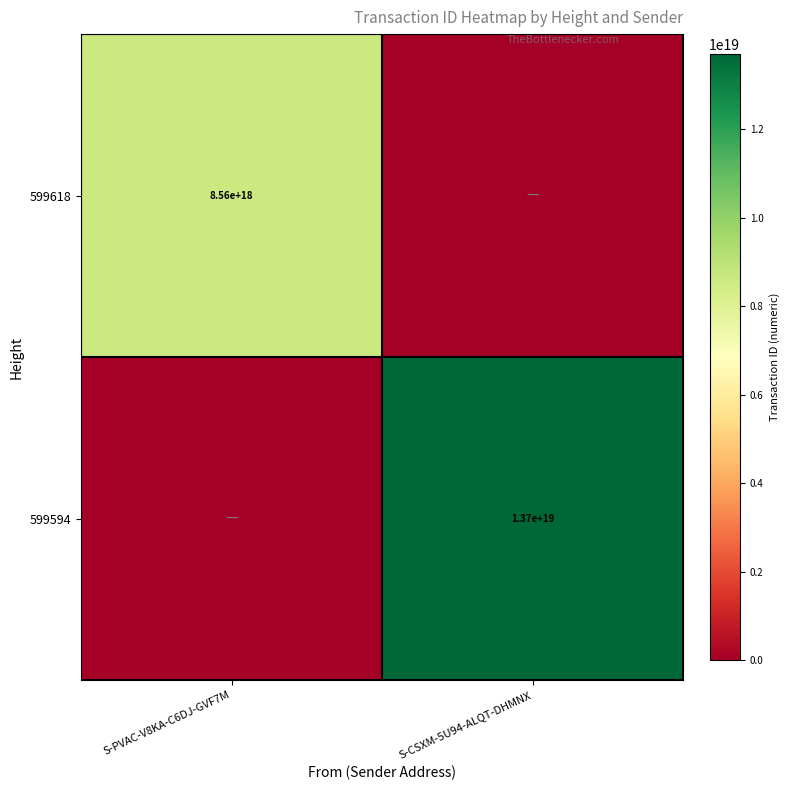

At which category does the chart reach its peak across all series?

S-CSXM-5U94-ALQT-DHMNX